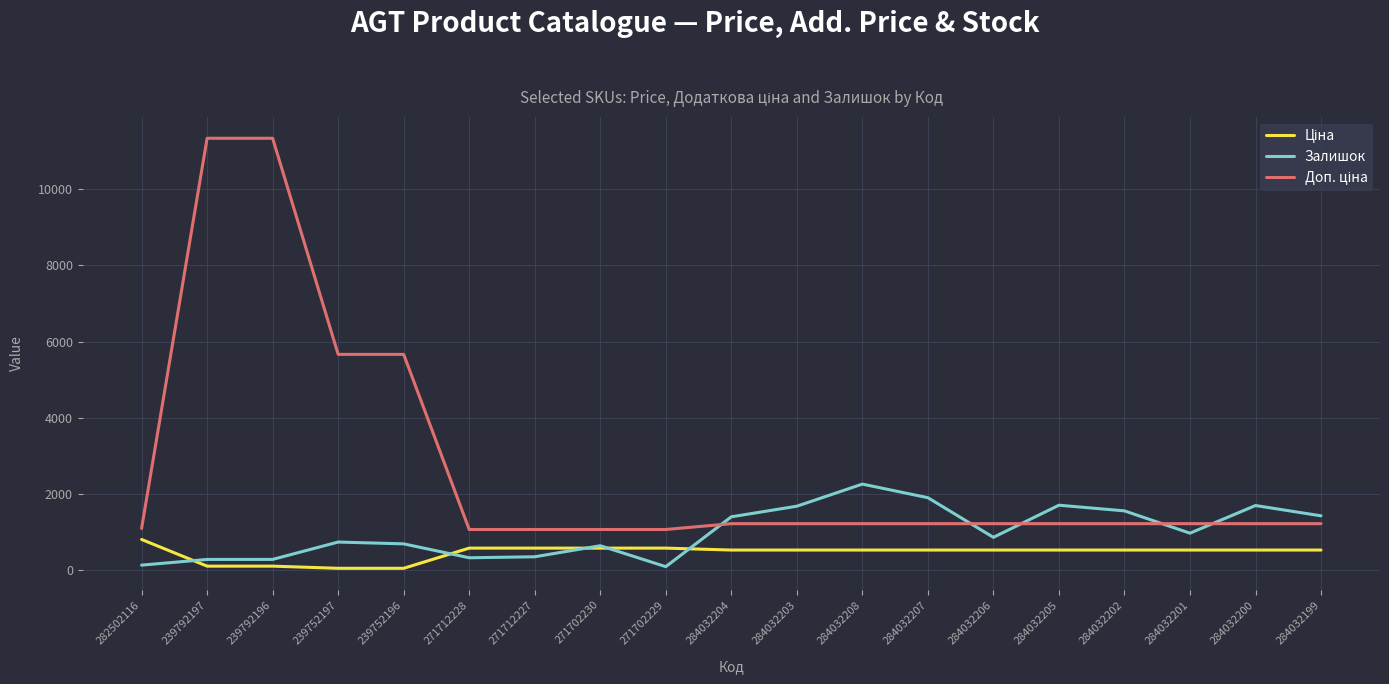

What is the total value across all series at 284032205?

3473.6